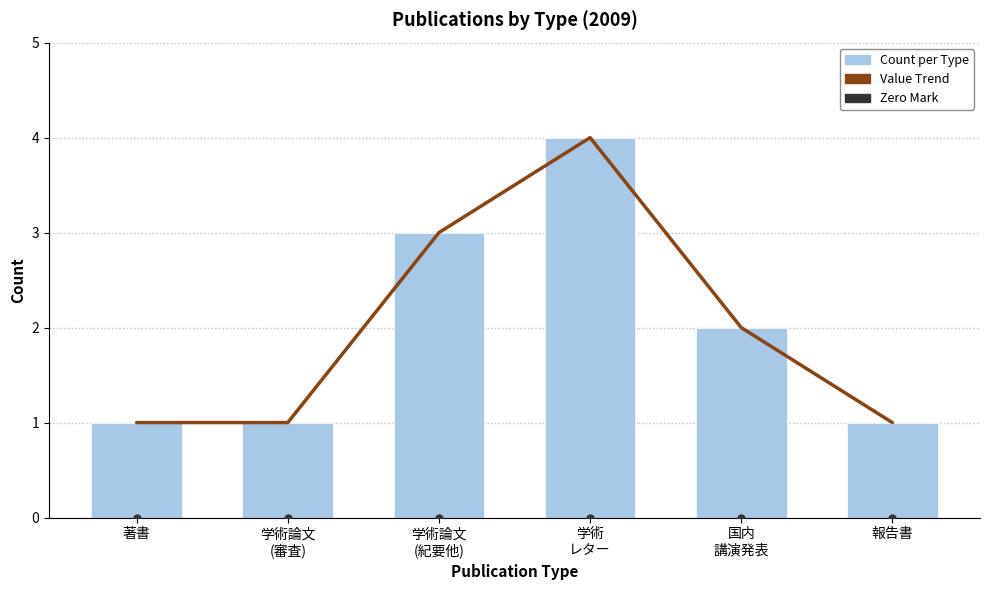

What is the total value across all series at 著書?

2